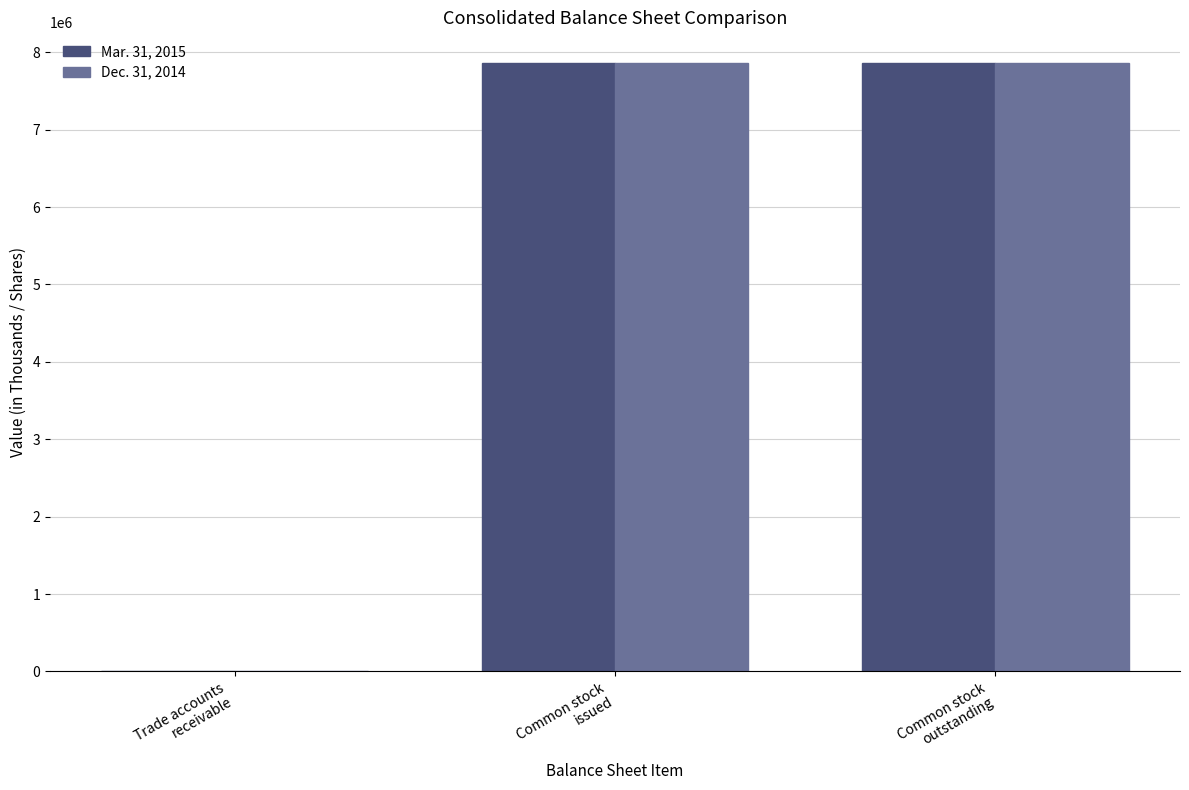

What is the greatest value displayed?

7863527